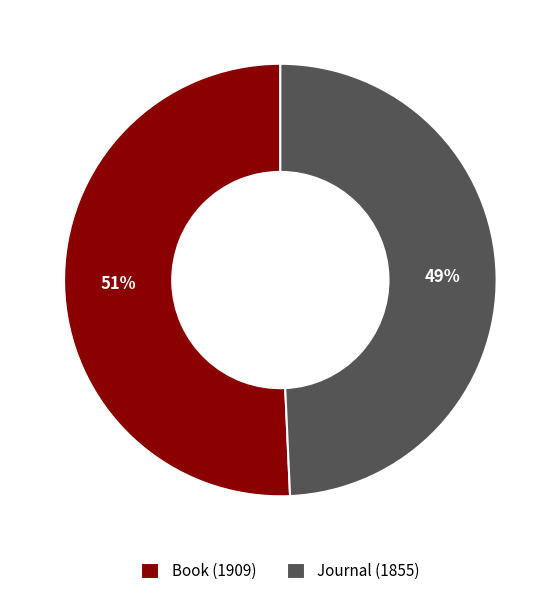

Combined, do Journal (1855) and Book (1909) account for over 50%?

Yes